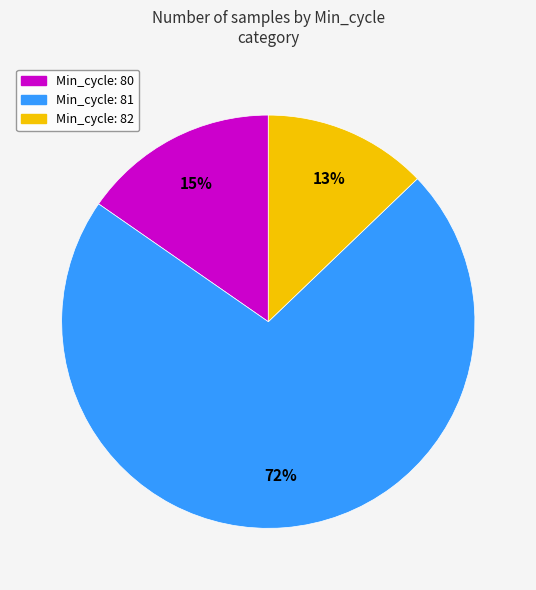

To the nearest percent, what is the average slice percentage?

33%